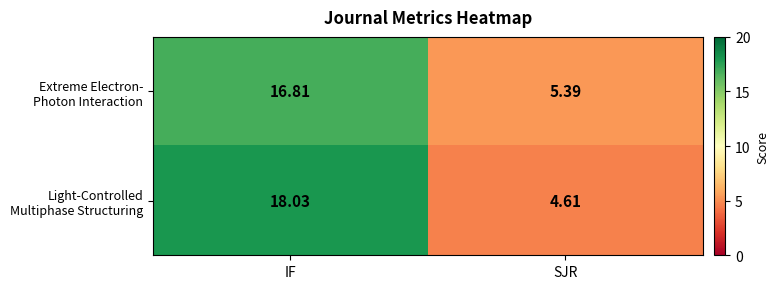

Which label corresponds to the smallest value in the chart?

SJR